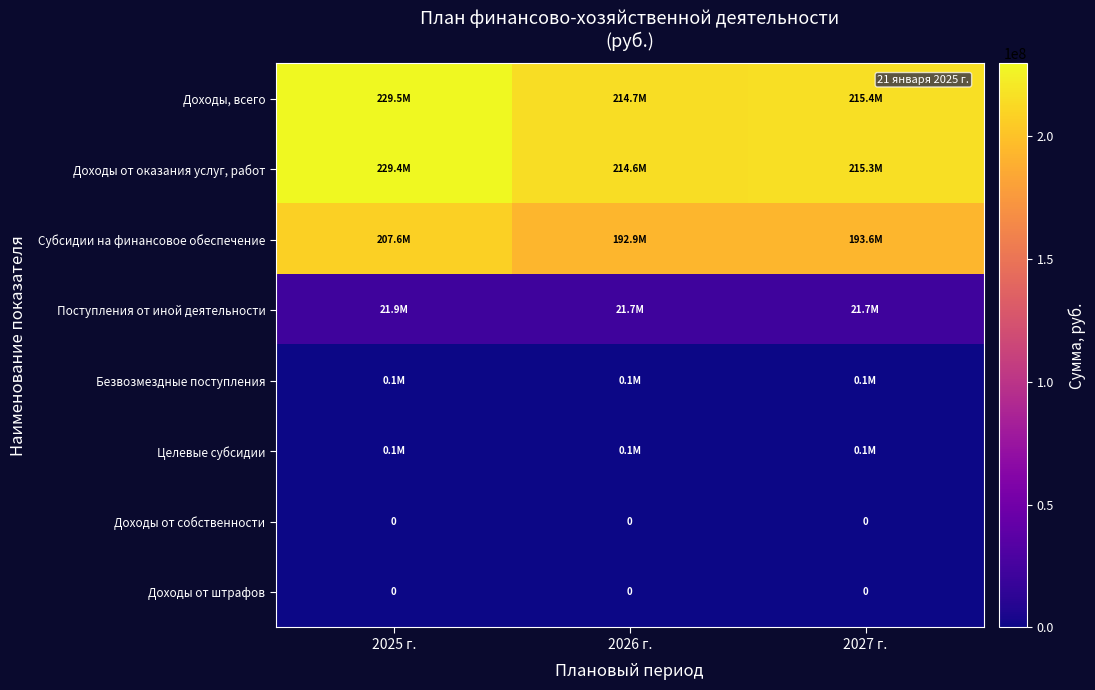

Which category has the lowest value in the Доходы от оказания услуг, работ series?

2026 г.